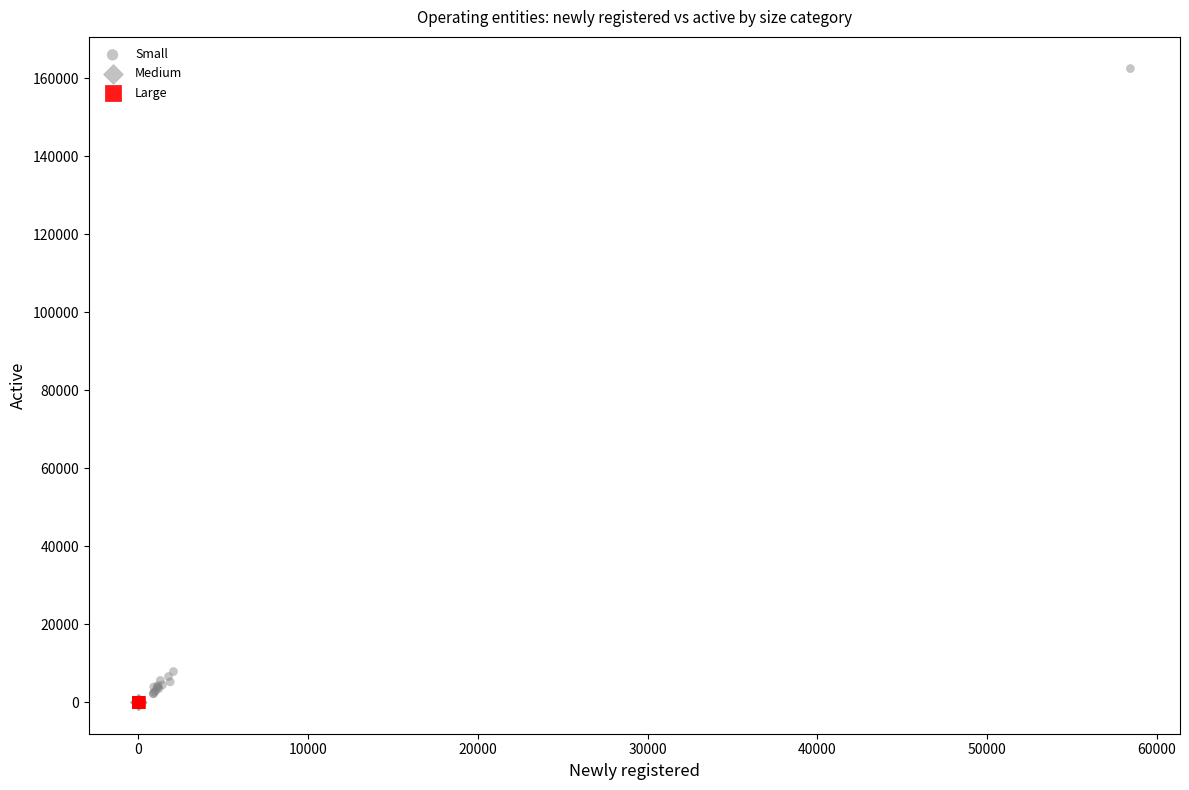

Which series reaches the maximum Y coordinate?

Small